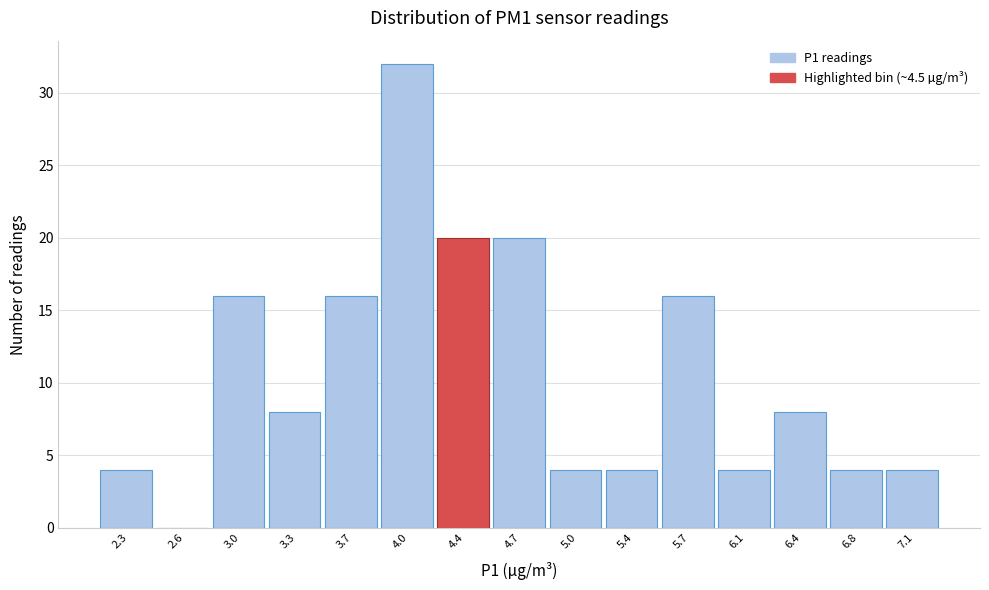

Reading left to right, list all the values displayed in this chart.

2.3=4	2.6=0	3.0=16	3.3=8	3.7=16	4.0=32	4.4=20	4.7=20	5.0=4	5.4=4	5.7=16	6.1=4	6.4=8	6.8=4	7.1=4